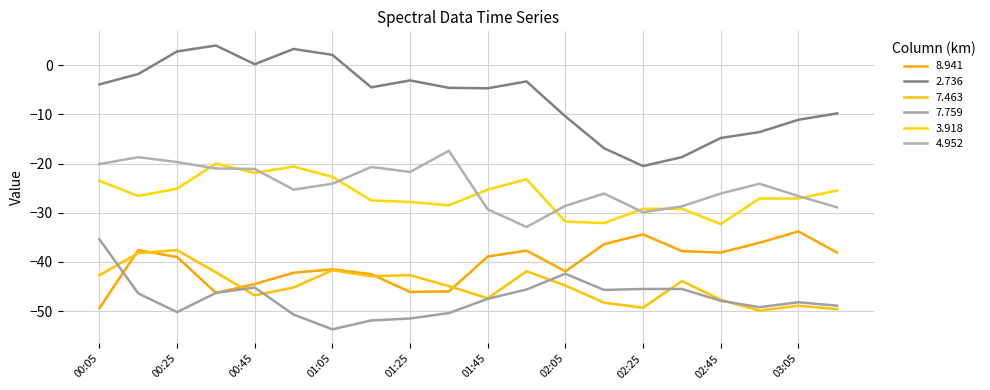

True or false: 7.463 and 2.736 intersect in this chart.

False